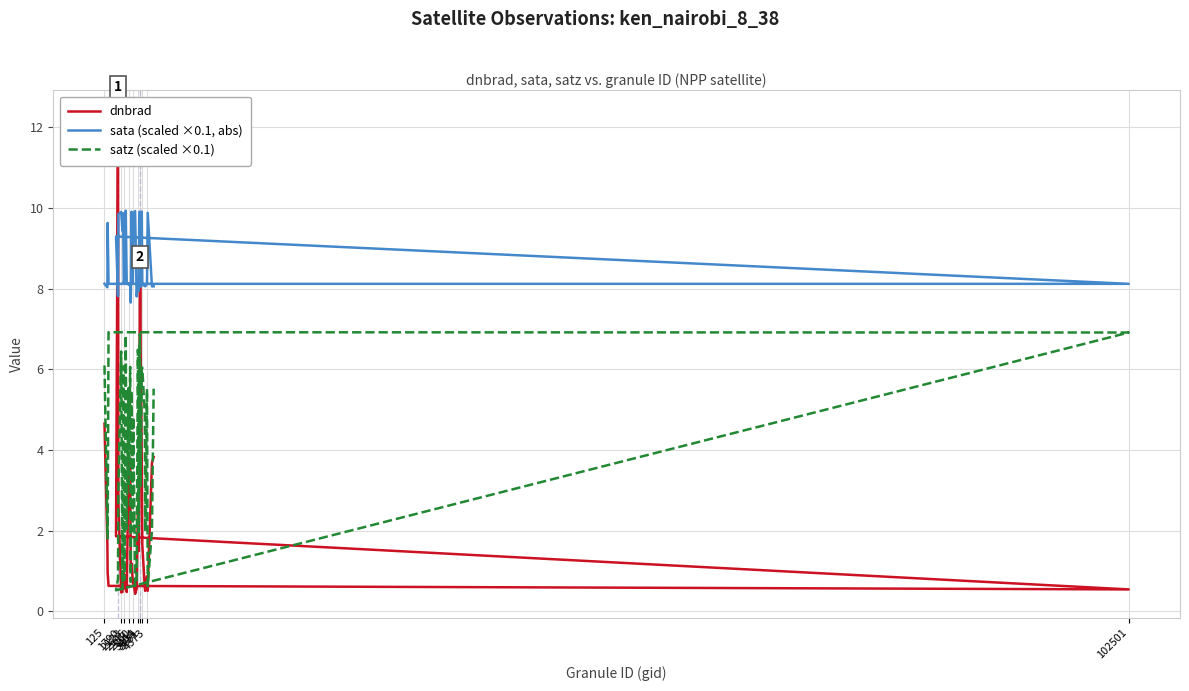

How many lines are shown in the chart?

3